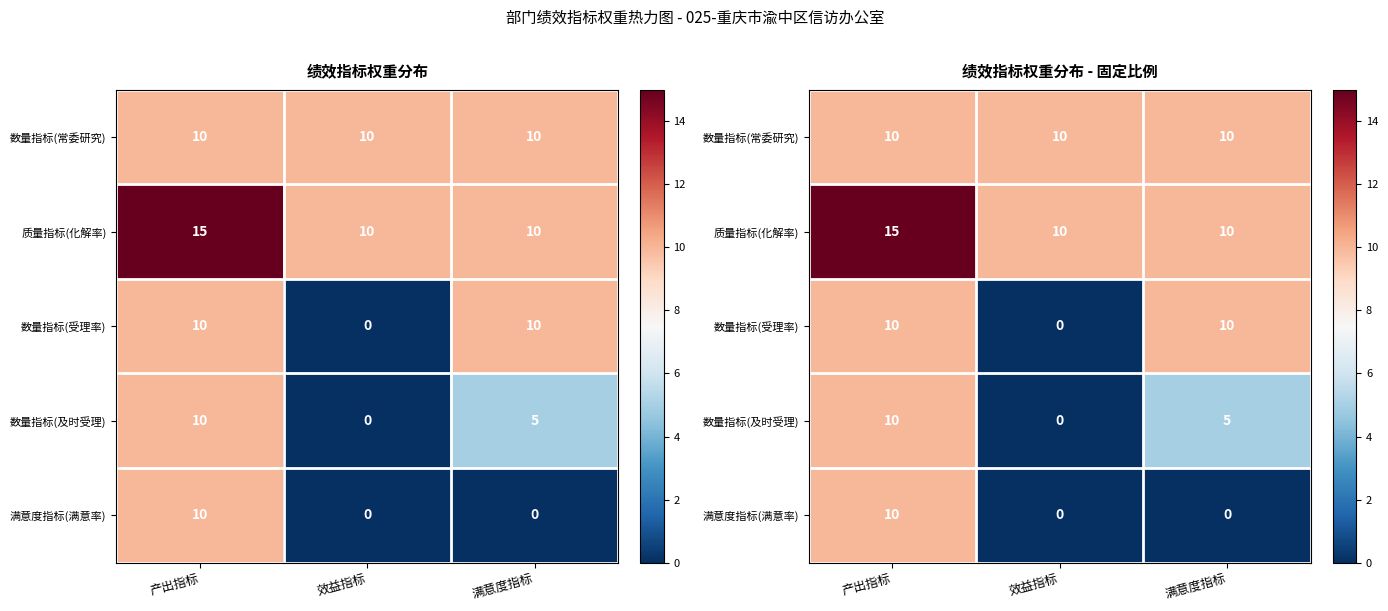

Where is 质量指标(化解率) nearest to the value 12?

效益指标